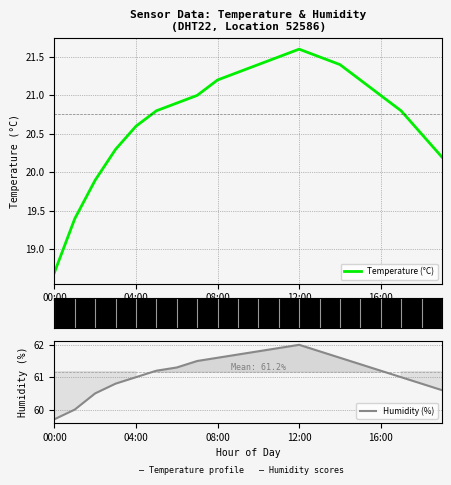

Reading left to right, list all the values displayed in this chart.

Temperature (°C): 18.7	19.4	19.9	20.3	20.6	20.8	20.9	21.0	21.2	21.3	21.4	21.5	21.6	21.5	21.4	21.2	21.0	20.8	20.5	20.2
Humidity (%): 59.7	60.0	60.5	60.8	61.0	61.2	61.3	61.5	61.6	61.7	61.8	61.9	62.0	61.8	61.6	61.4	61.2	61.0	60.8	60.6